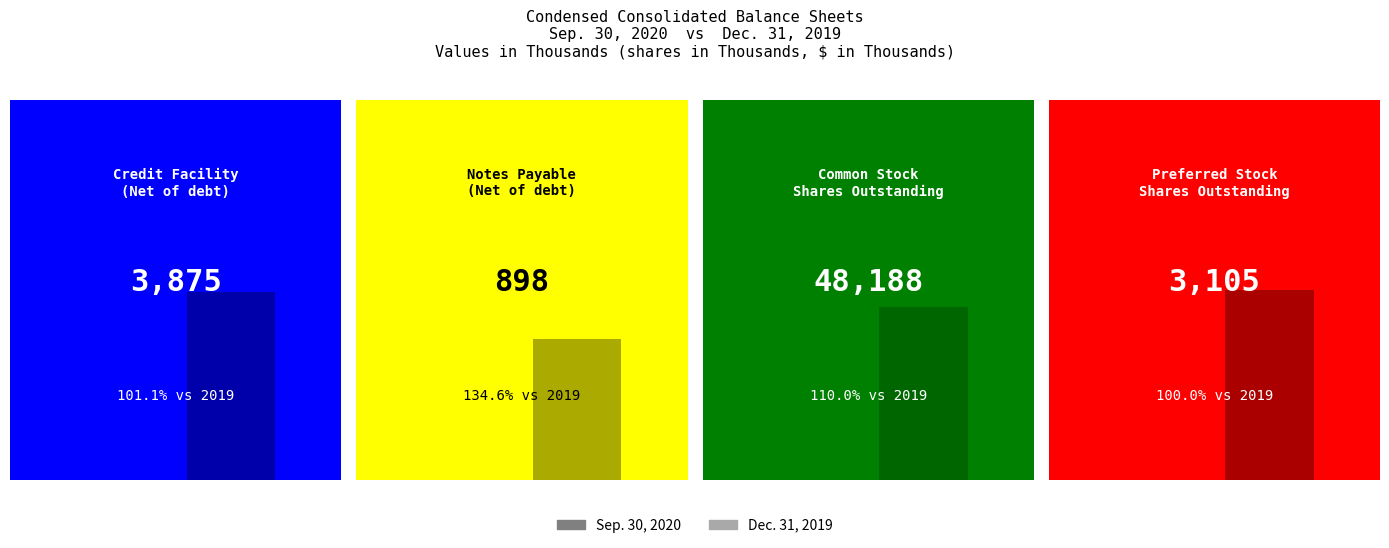

Which label corresponds to the smallest value in the chart?

Notes Payable
(Net of debt)